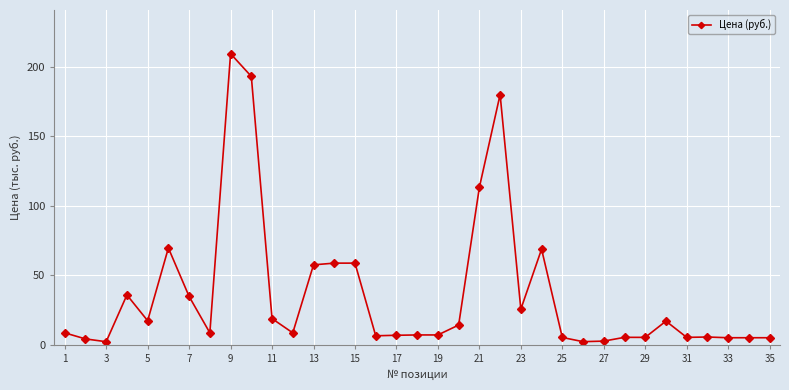

True or false: the data has more than 2 interior local peaks.

True